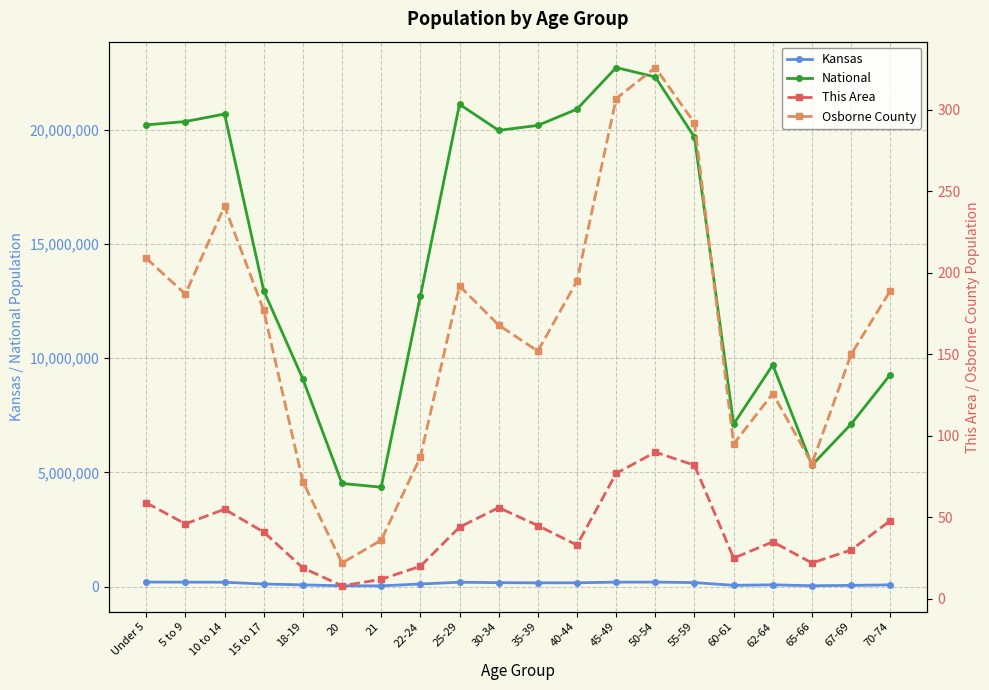

In National, how many points are higher than both neighbors (excluding endpoints)?

4